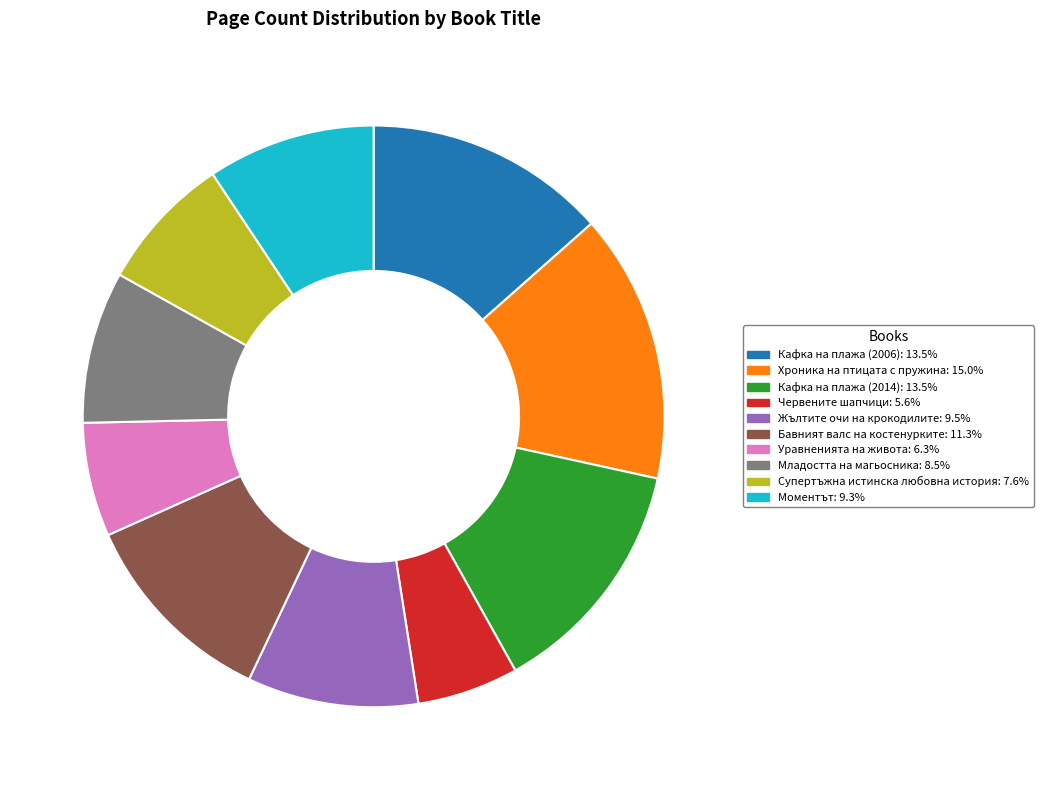

Is the sum of Кафка на плажа (2006) and Супертъжна истинска любовна история greater than half?

No